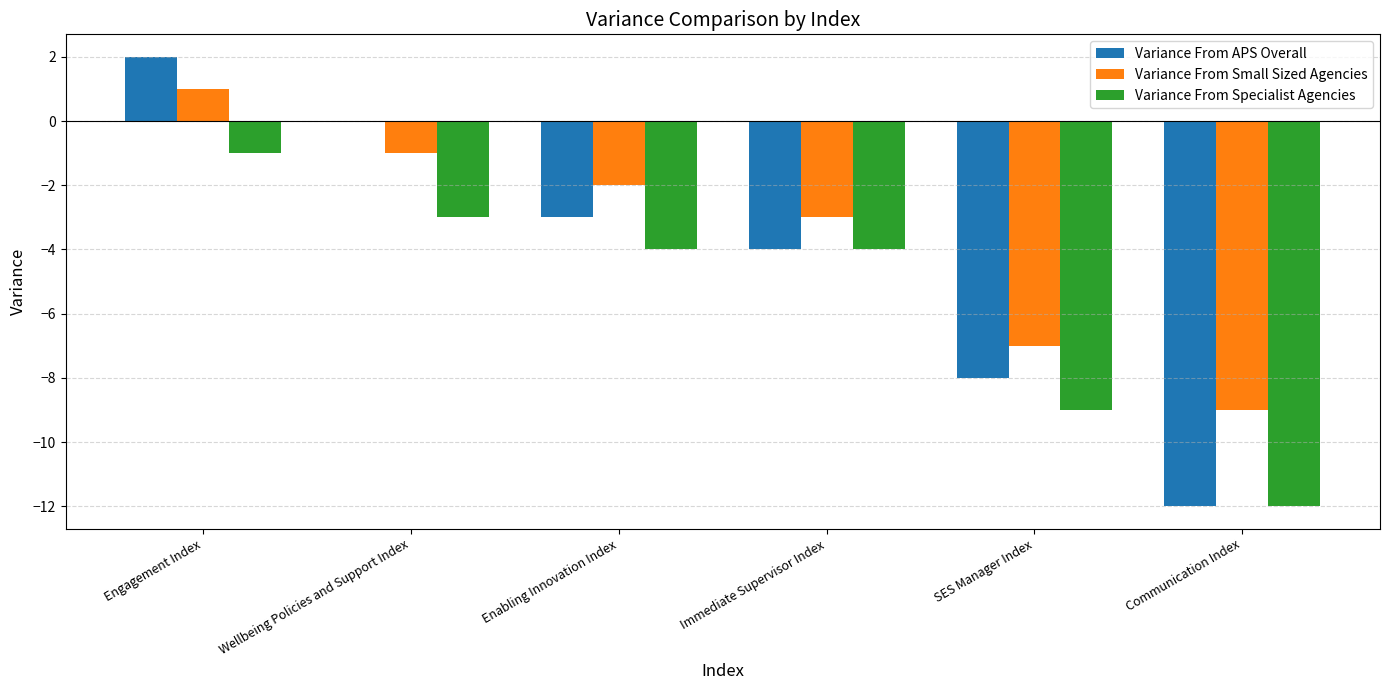

Which label corresponds to the largest value in the chart?

Engagement Index